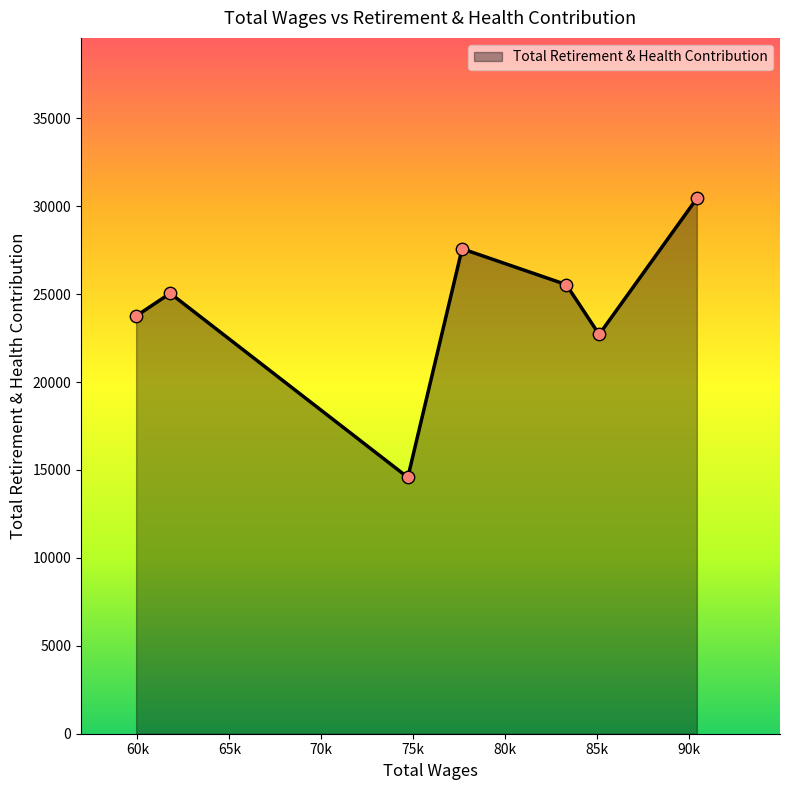

How many interior local peaks (higher than both neighbors) does the data have?

2